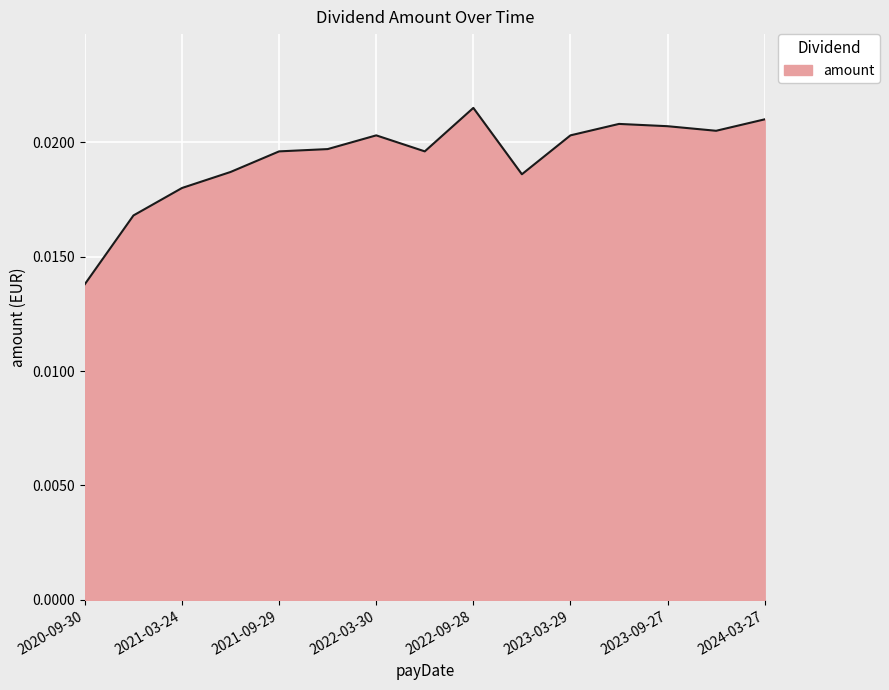

Rank the categories by value from highest to lowest.

2022-09-28, 2024-03-27, 2023-06-28, 2023-09-27, 2023-12-29, 2023-03-29, 2022-03-30, 2021-12-31, 2022-06-29, 2021-09-29, 2021-06-30, 2022-12-30, 2021-03-24, 2020-12-23, 2020-09-30